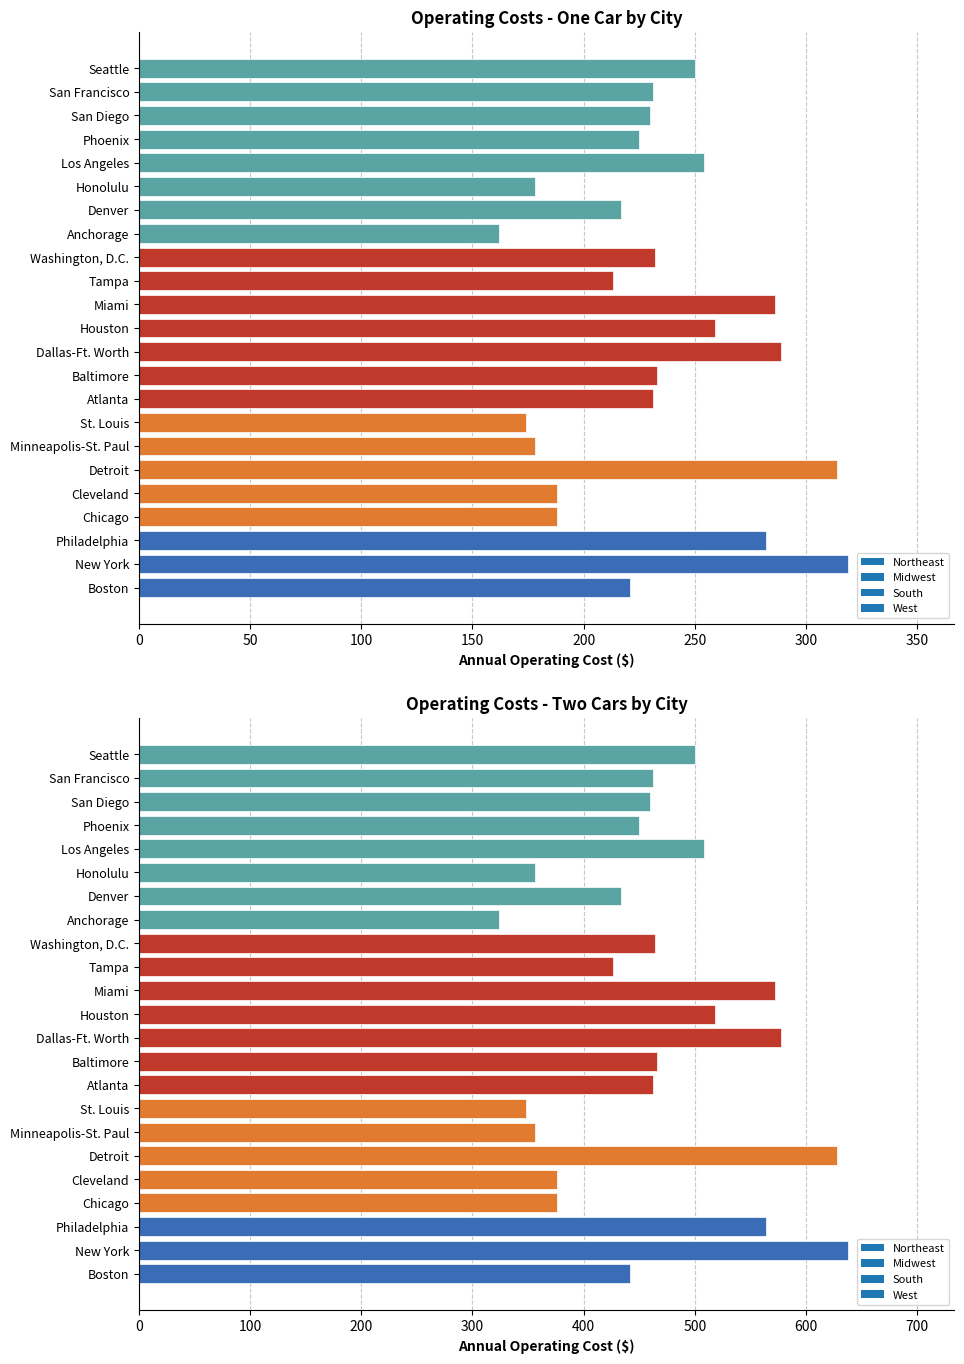

Reading left to right, what are all the values shown in this chart?

One Car: Boston=221	New York=319	Philadelphia=282	Chicago=188	Cleveland=188	Detroit=314	Minneapolis-St. Paul=178	St. Louis=174	Atlanta=231	Baltimore=233	Dallas-Ft. Worth=289	Houston=259	Miami=286	Tampa=213	Washington, D.C.=232	Anchorage=162	Denver=217	Honolulu=178	Los Angeles=254	Phoenix=225	San Diego=230	San Francisco=231	Seattle=250
Two Cars: Boston=442	New York=638	Philadelphia=564	Chicago=376	Cleveland=376	Detroit=628	Minneapolis-St. Paul=356	St. Louis=348	Atlanta=462	Baltimore=466	Dallas-Ft. Worth=578	Houston=518	Miami=572	Tampa=426	Washington, D.C.=464	Anchorage=324	Denver=434	Honolulu=356	Los Angeles=508	Phoenix=450	San Diego=460	San Francisco=462	Seattle=500